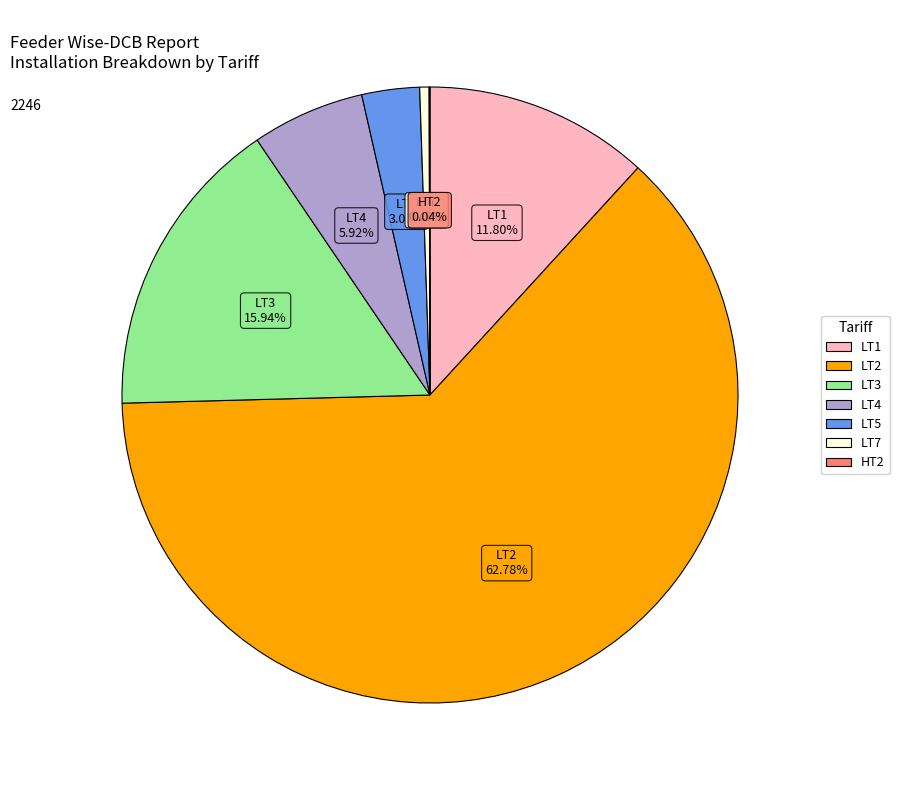

Combined, do LT5 and LT1 account for over 50%?

No